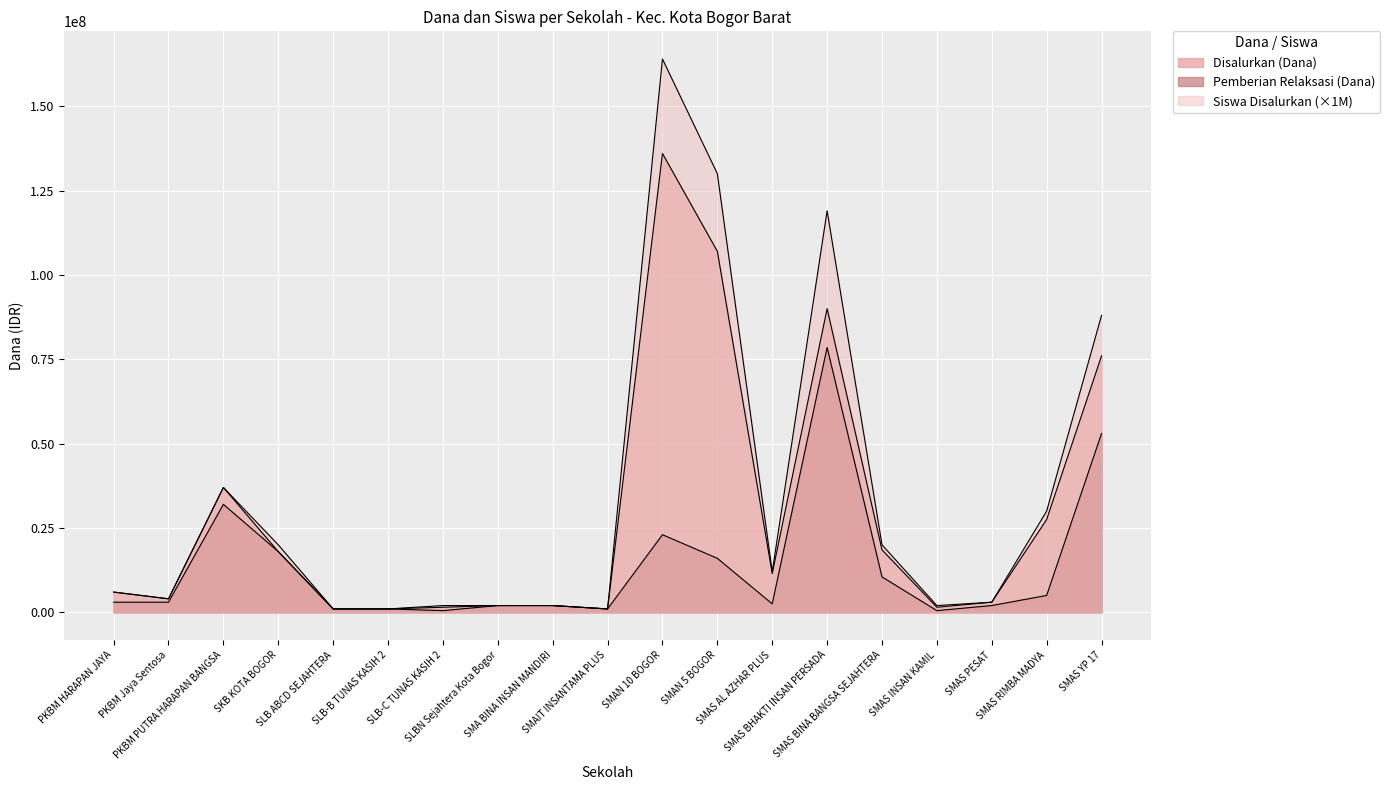

What is the total value across all series at SMA BINA INSAN MANDIRI?

6000000